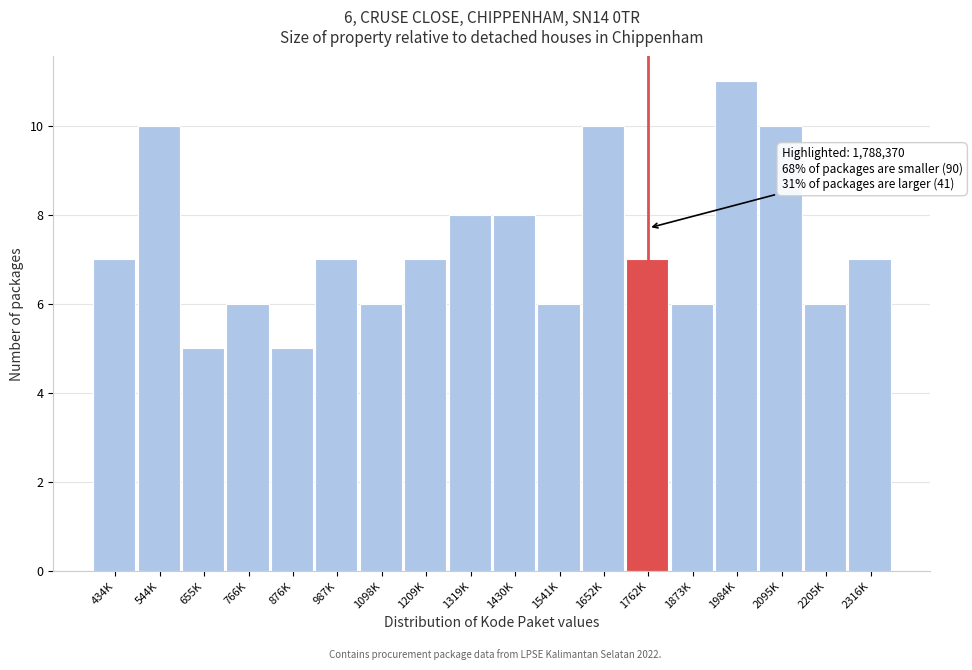

Reading left to right, list all the values displayed in this chart.

434K=7	544K=10	655K=5	766K=6	876K=5	987K=7	1098K=6	1209K=7	1319K=8	1430K=8	1541K=6	1652K=10	1762K=7	1873K=6	1984K=11	2095K=10	2205K=6	2316K=7